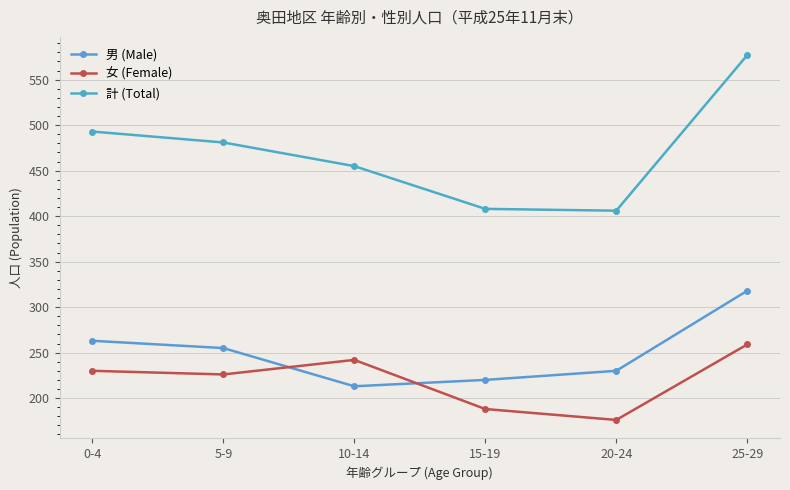

Which category has the highest value across all series?

25-29